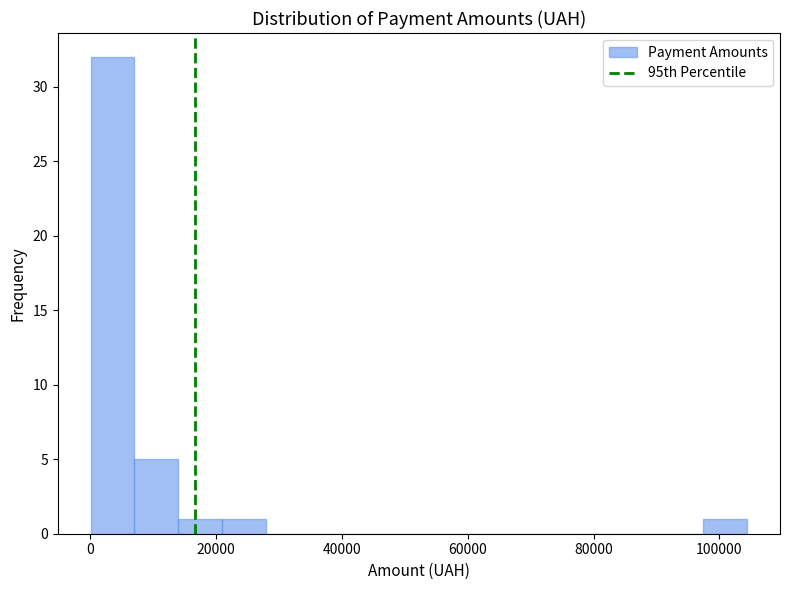

Read against the x-axis, roughly where is the centre of the tallest bar?

4000